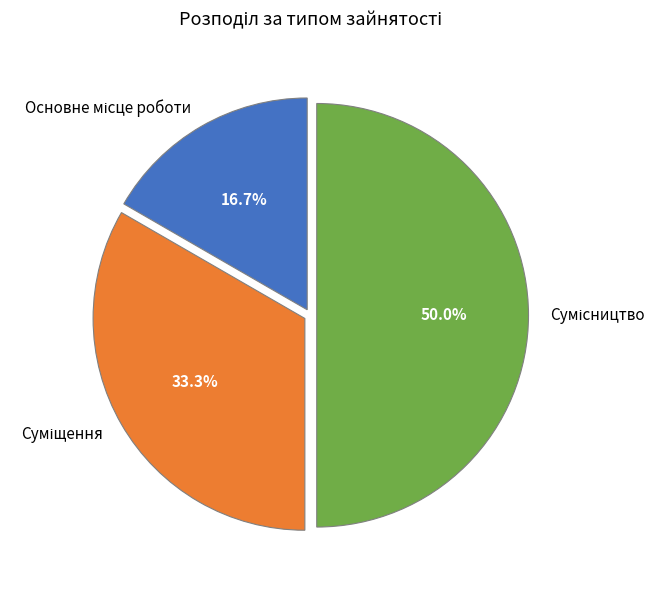

Which slice is the largest?

Сумісництво